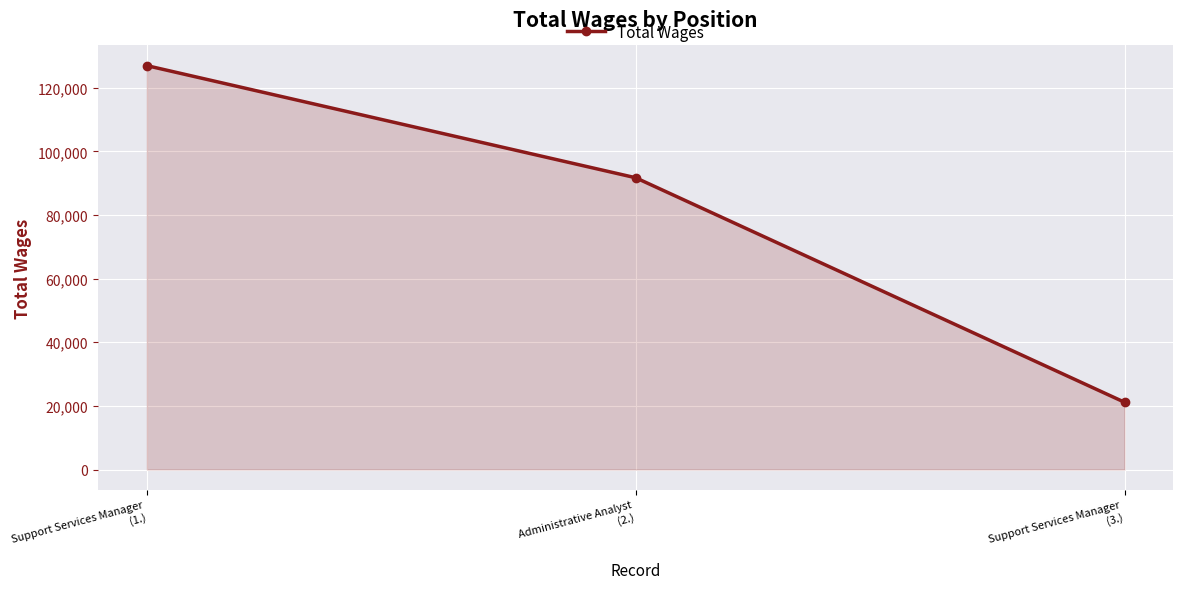

What position from the left is Support Services Manager
(1.)?

1